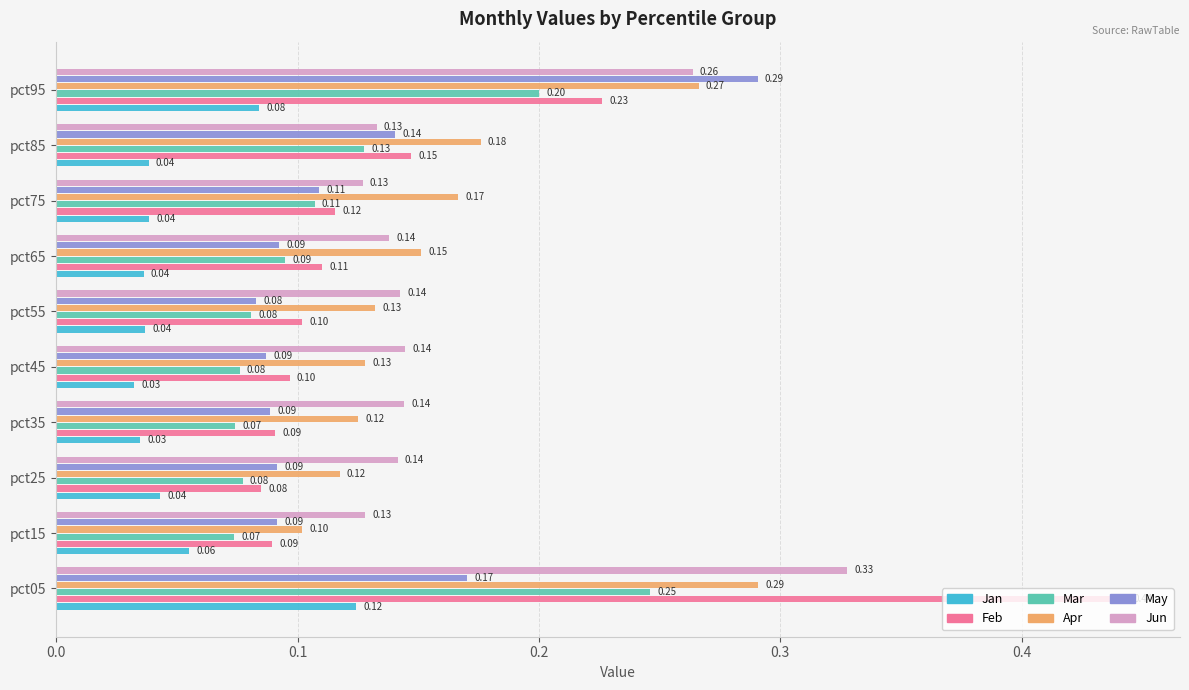

Which series has the largest total across all categories?

Jun